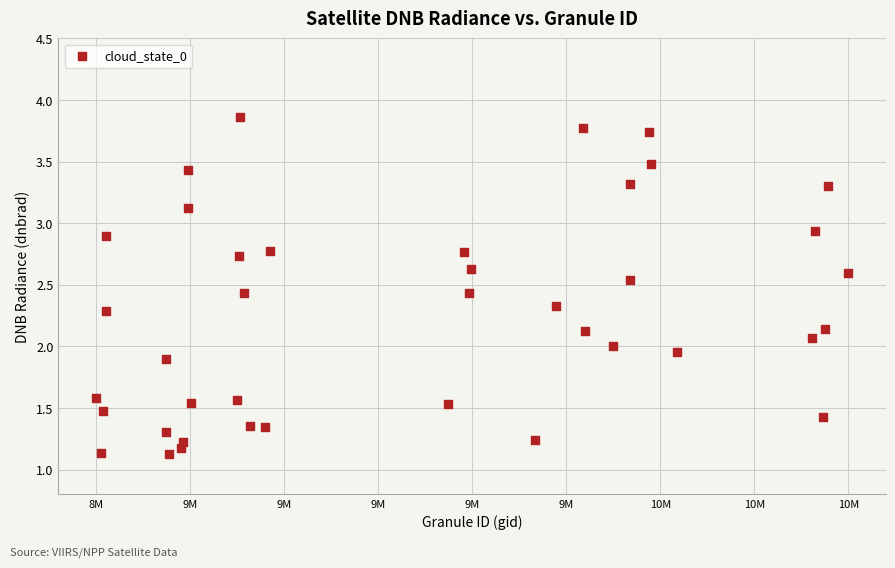

What is the range of Y values (max minus min)?

2.7